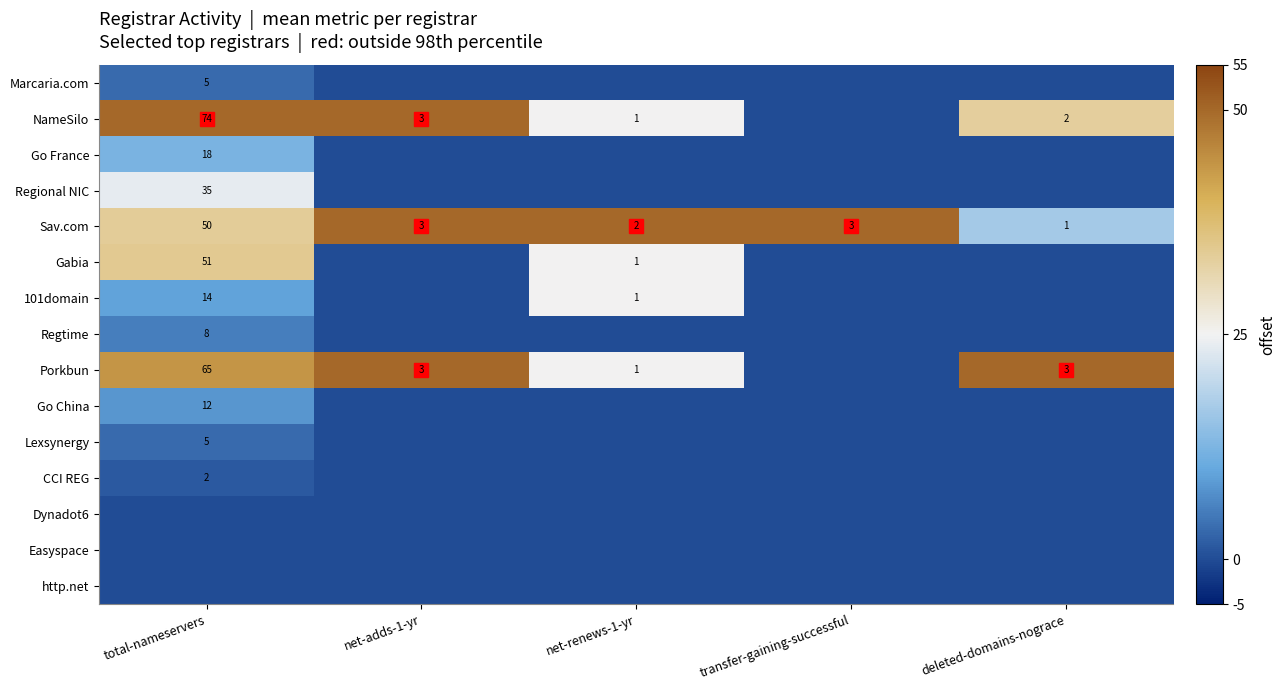

The NameSilo series shows 34.2 at net-renews-1-yr. True or false?

False